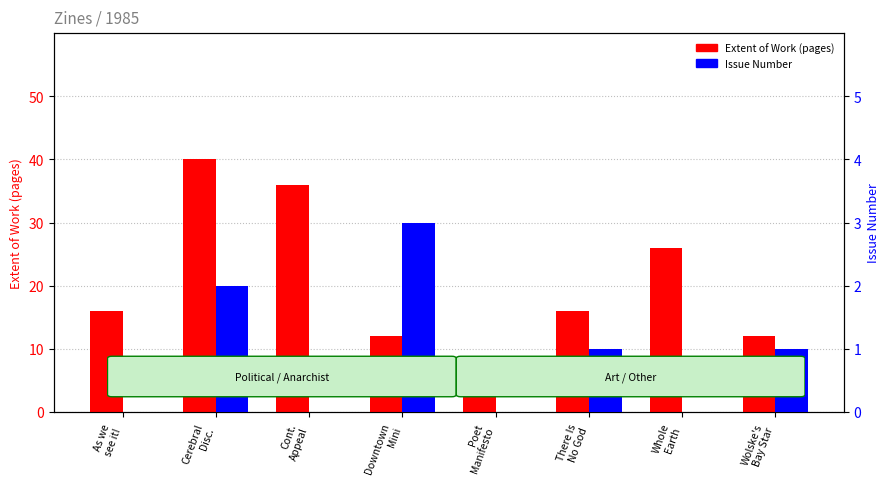

The value of Issue Number at Wolske's
Bay Star is 0. True or false?

False